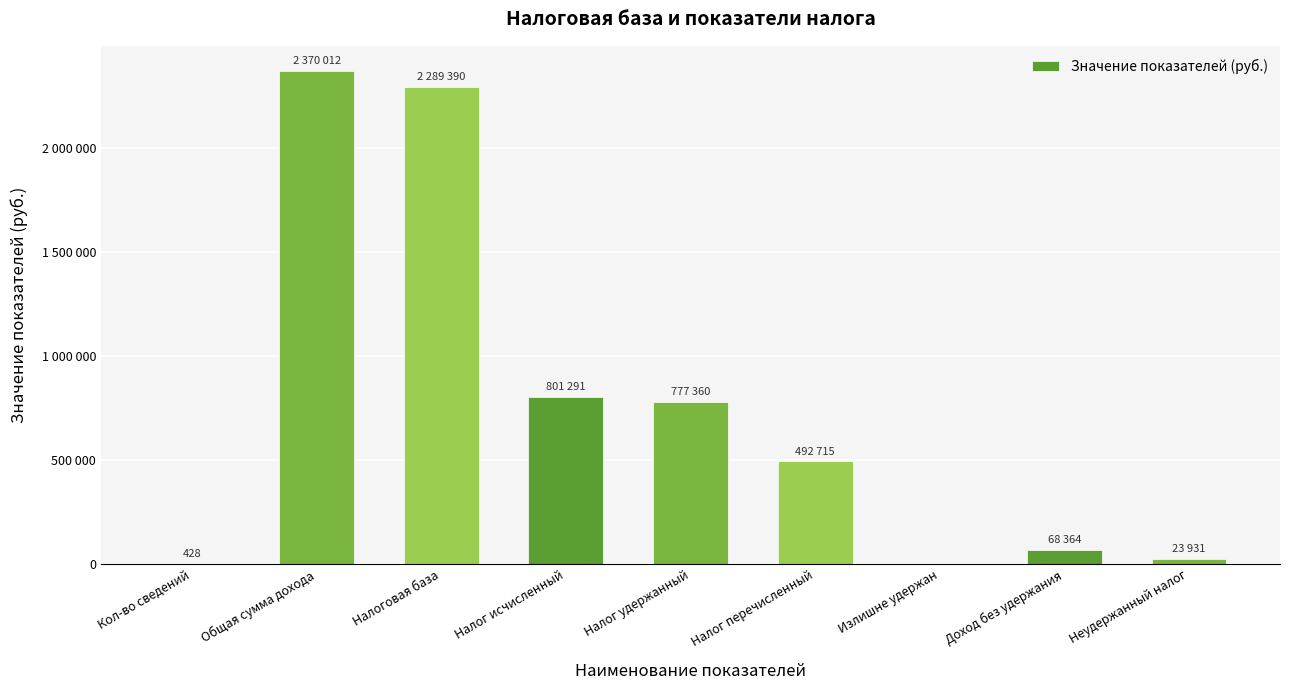

The chart shows a value of 1271432 at Налог исчисленный. True or false?

False